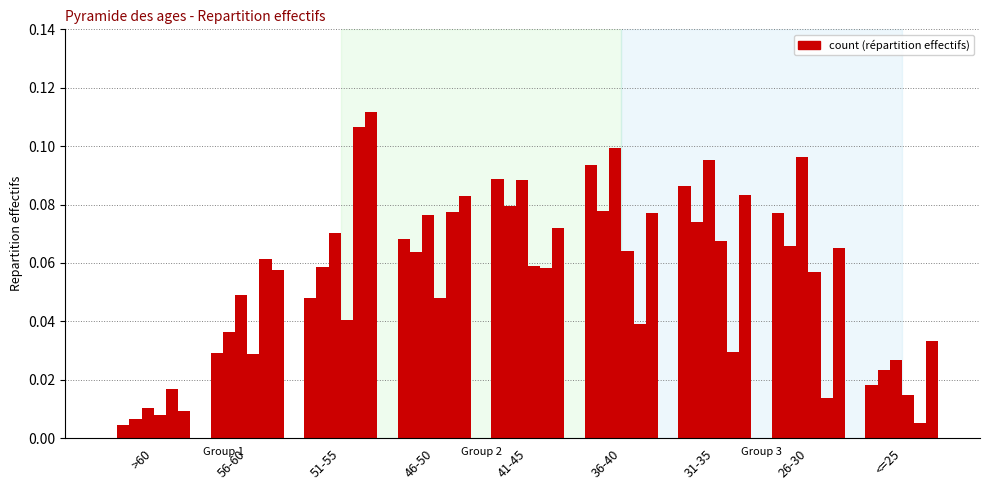

How many series are shown in this chart?

6